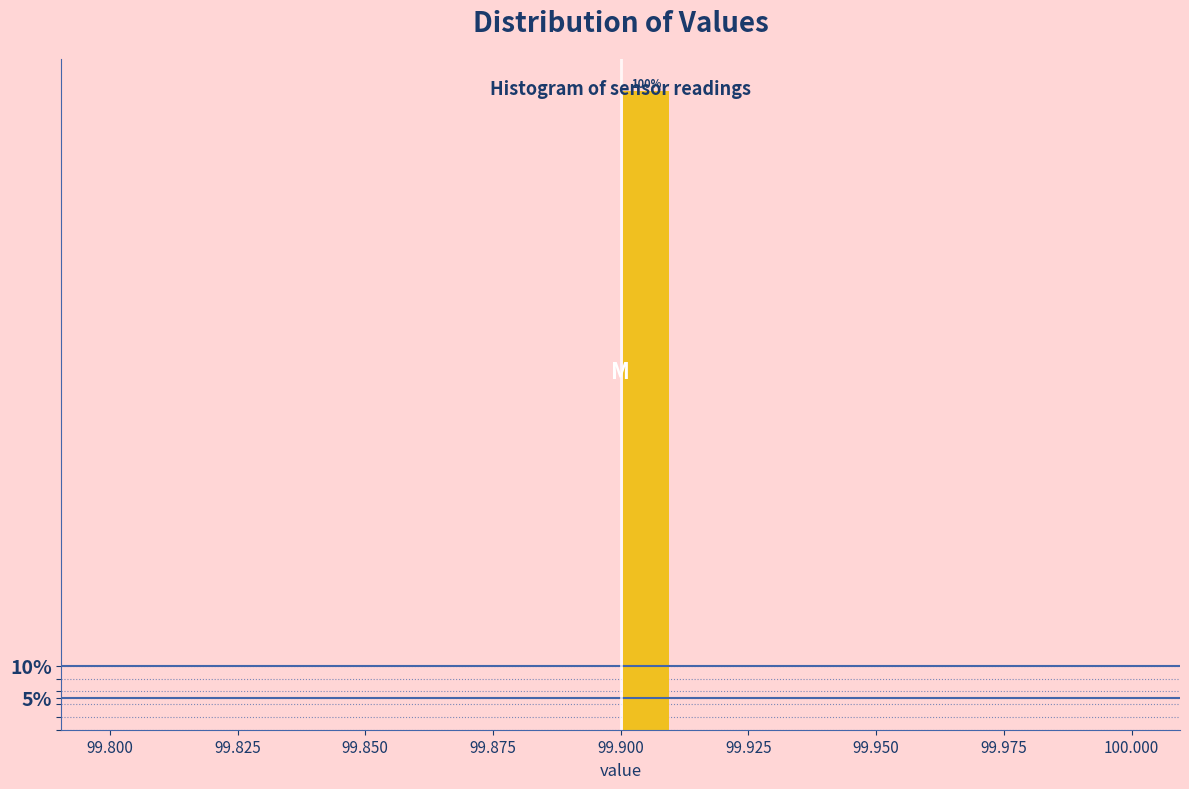

Read against the x-axis, roughly where is the centre of the tallest bar?

99.905